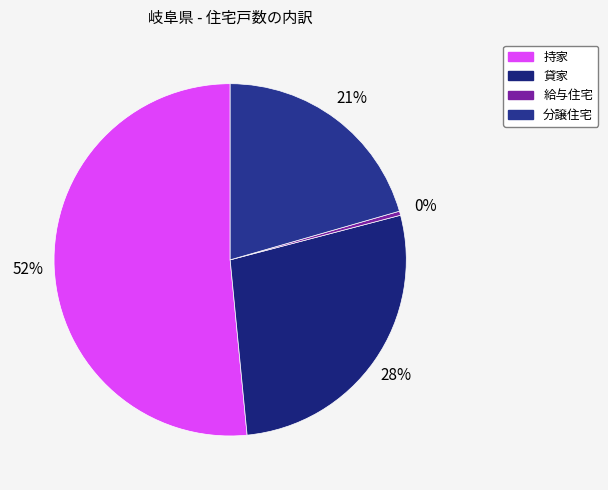

To the nearest percent, what is the difference between the largest and smallest slice percentages?

51%